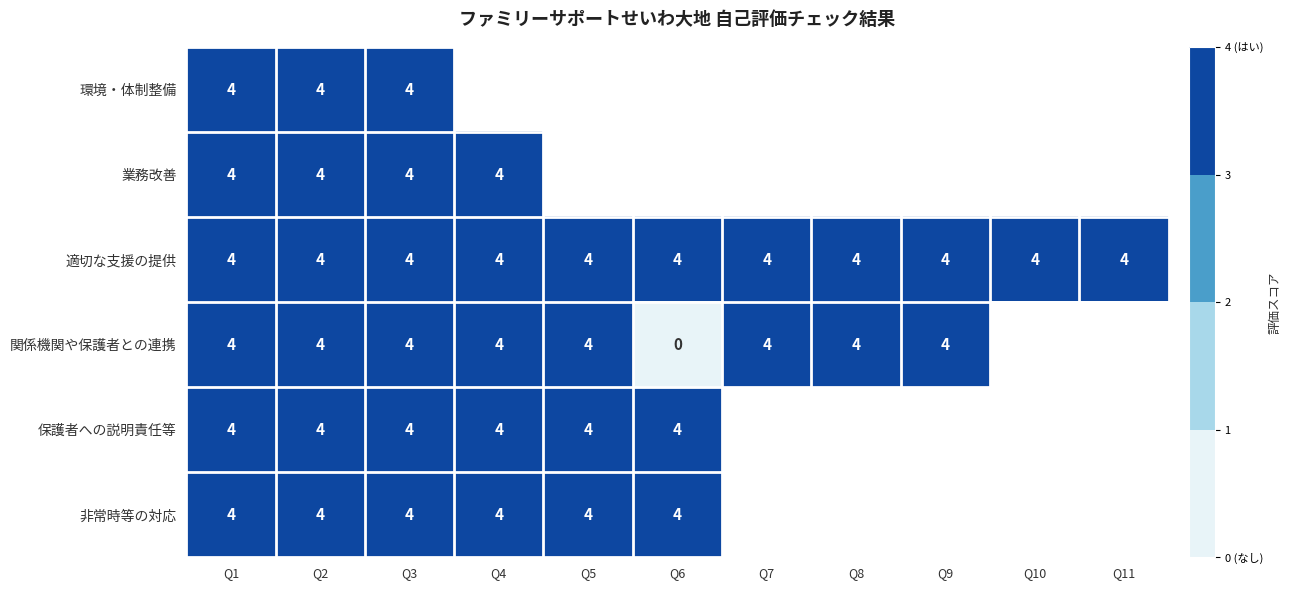

What is the sum of the 適切な支援の提供 values at Q9 and Q3?

8